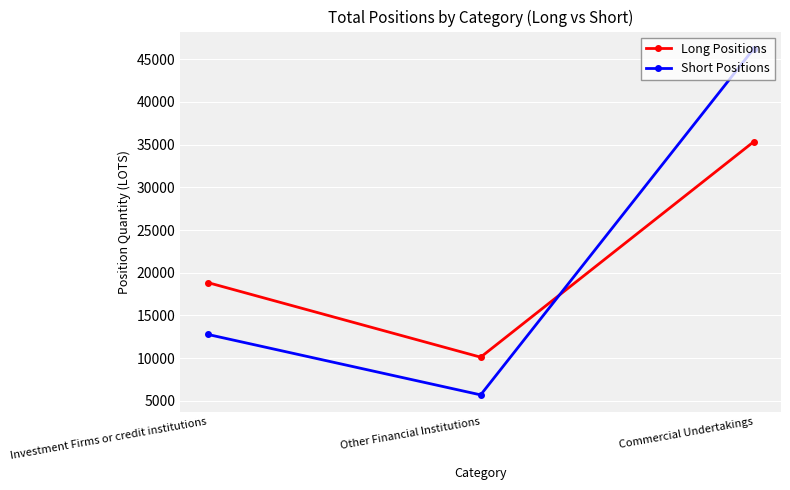

List the series in order of their peak value, lowest first.

Long Positions, Short Positions